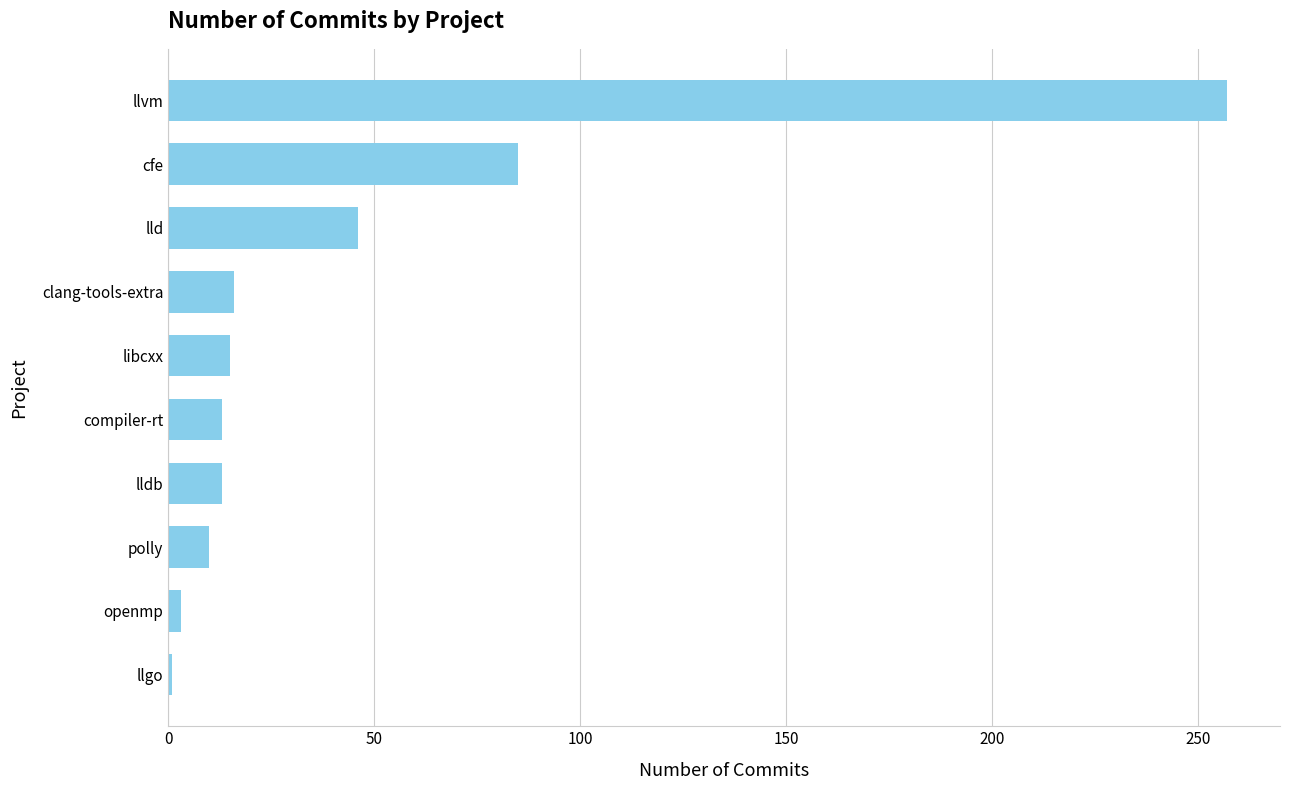

True or false: the data shows 13 at compiler-rt.

True